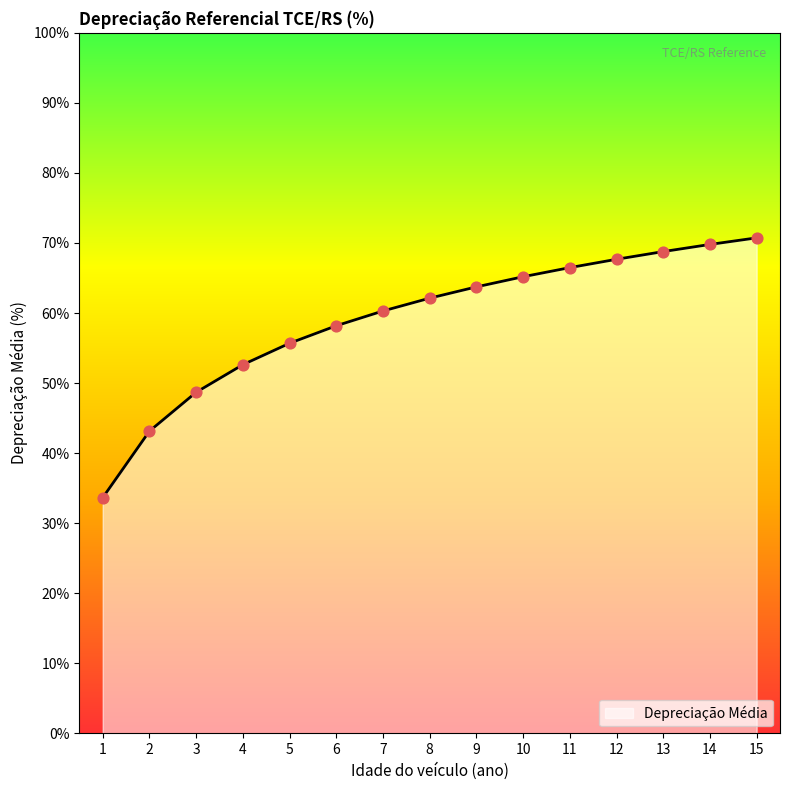

What is the change in value from 3 to 10?

+16.5